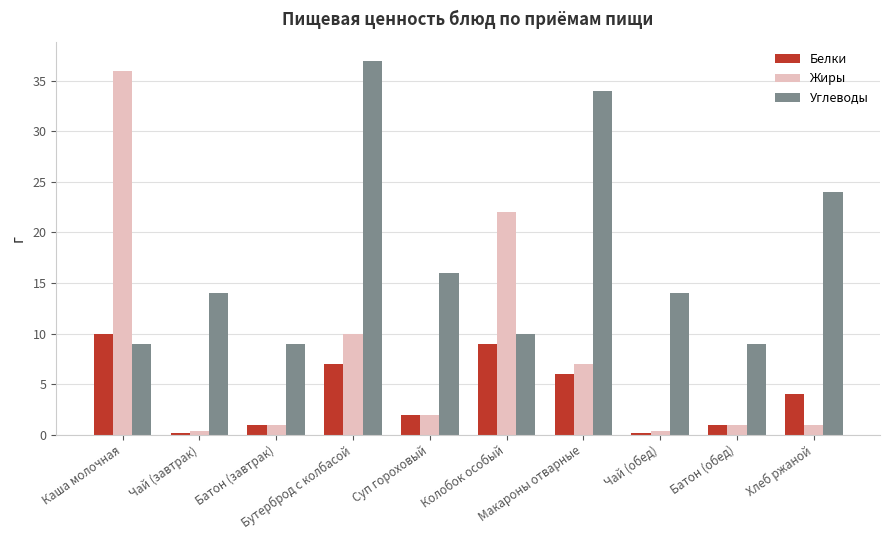

Where is Жиры nearest to the value 18?

Колобок особый